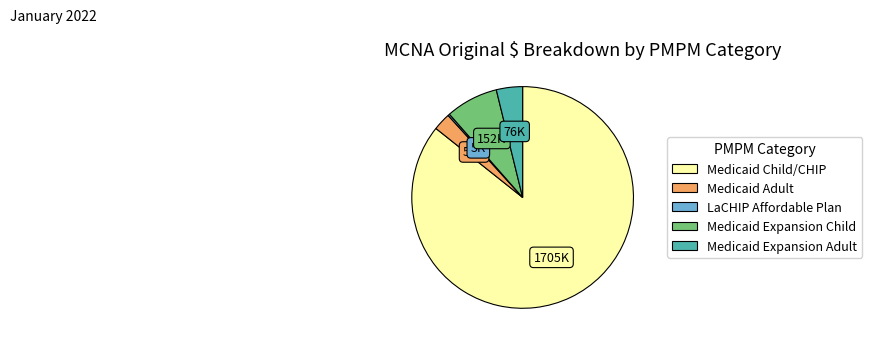

Is it true that Medicaid Expansion Child is 16% of the pie?

False